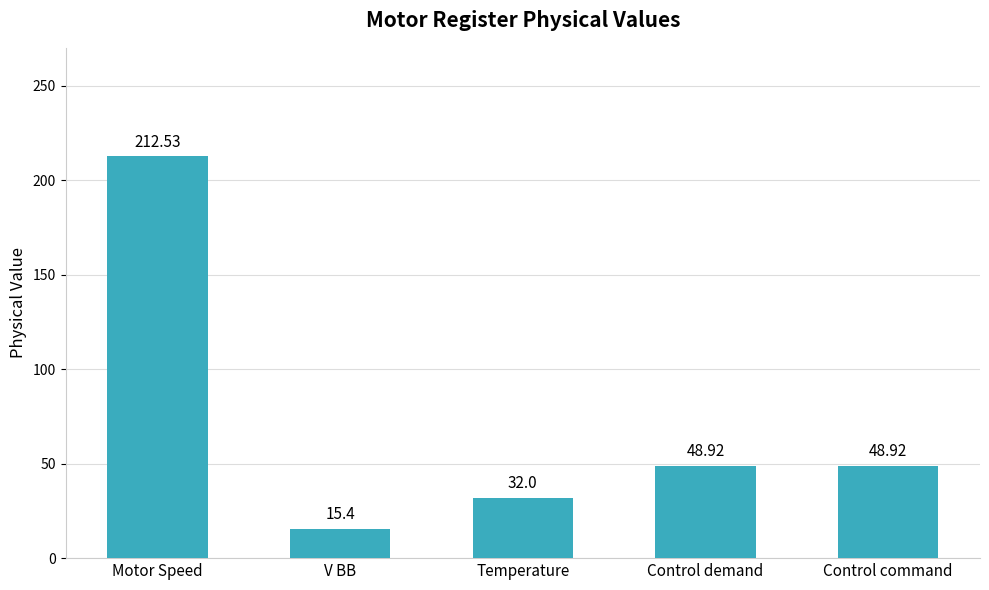

How many data points does each series have?

5